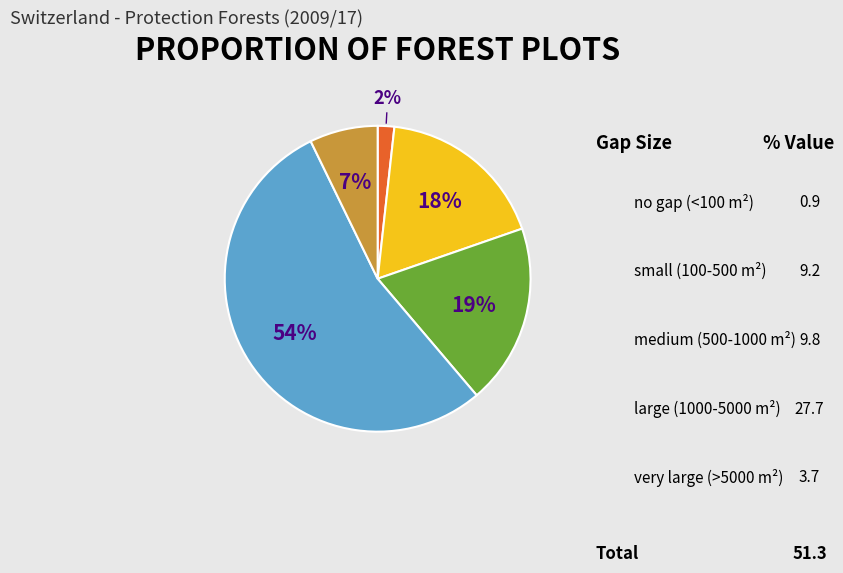

To the nearest percent, what is the average slice percentage?

20%